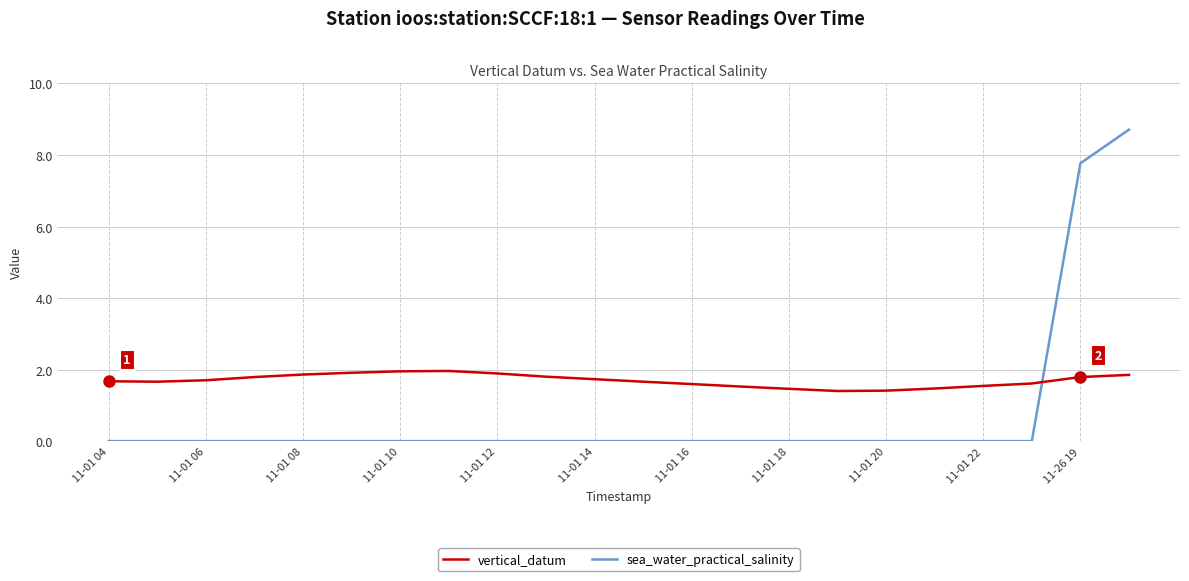

List the series in order of their overall mean, highest first.

vertical_datum, sea_water_practical_salinity